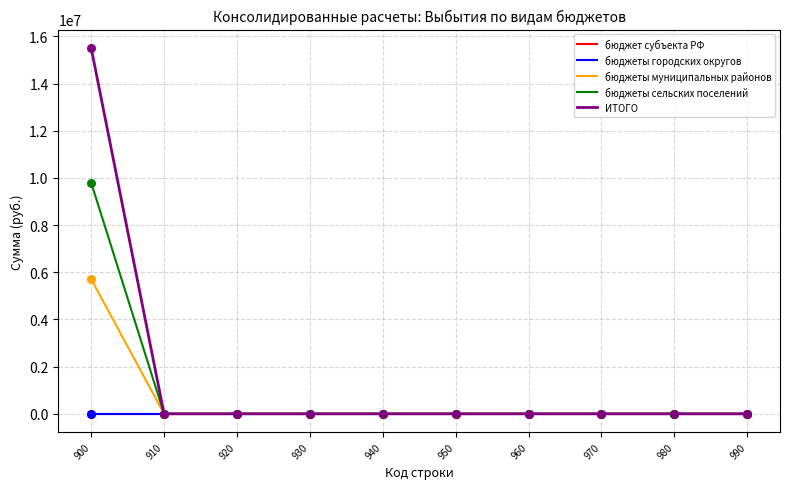

Which series has the largest total across all categories?

ИТОГО